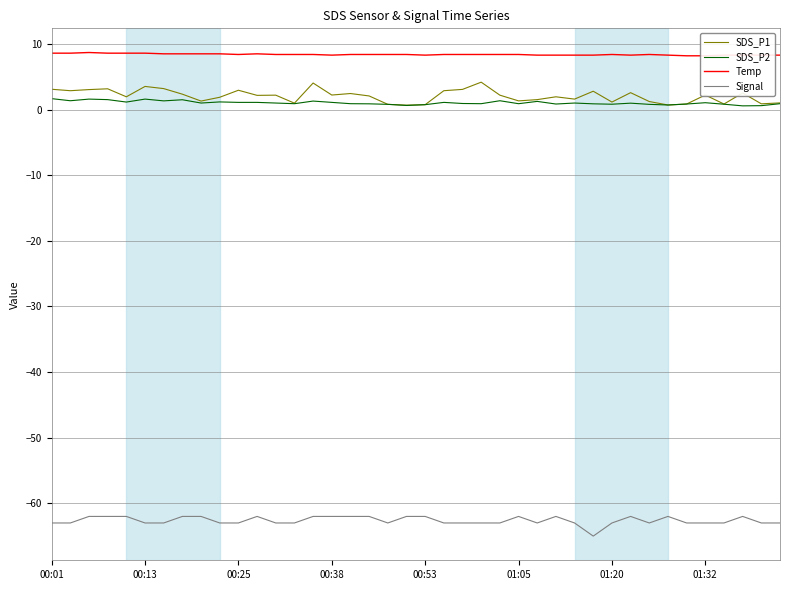

Reading left to right, transcribe all the data shown in this chart.

SDS_P1: 3.1	2.9	3.0	3.2	1.9	3.5	3.2	2.4	1.3	1.9	3.0	2.2	2.2	1.0	4.0	2.2	2.5	2.1	0.8	0.7	0.8	2.9	3.1	4.2	2.2	1.3	1.5	1.9	1.6	2.8	1.1	2.6	1.2	0.7	0.8	2.2	0.8	2.5	0.9	1.0
SDS_P2: 1.7	1.4	1.6	1.5	1.1	1.6	1.3	1.5	1.0	1.2	1.1	1.1	1.0	0.9	1.3	1.1	0.9	0.9	0.8	0.6	0.8	1.1	0.9	0.9	1.4	0.9	1.2	0.8	1.0	0.9	0.8	1.0	0.8	0.7	0.8	1.1	0.8	0.6	0.6	0.9
Temp: 8.6	8.6	8.7	8.6	8.6	8.6	8.5	8.5	8.5	8.5	8.4	8.5	8.4	8.4	8.4	8.3	8.4	8.4	8.4	8.4	8.3	8.4	8.4	8.4	8.4	8.4	8.3	8.3	8.3	8.3	8.4	8.3	8.4	8.3	8.2	8.2	8.3	8.3	8.3	8.3
Signal: -63.0	-63.0	-62.0	-62.0	-62.0	-63.0	-63.0	-62.0	-62.0	-63.0	-63.0	-62.0	-63.0	-63.0	-62.0	-62.0	-62.0	-62.0	-63.0	-62.0	-62.0	-63.0	-63.0	-63.0	-63.0	-62.0	-63.0	-62.0	-63.0	-65.0	-63.0	-62.0	-63.0	-62.0	-63.0	-63.0	-63.0	-62.0	-63.0	-63.0